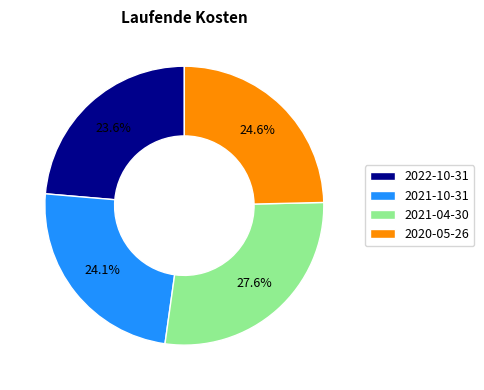

What is the largest slice in the pie chart?

2021-04-30